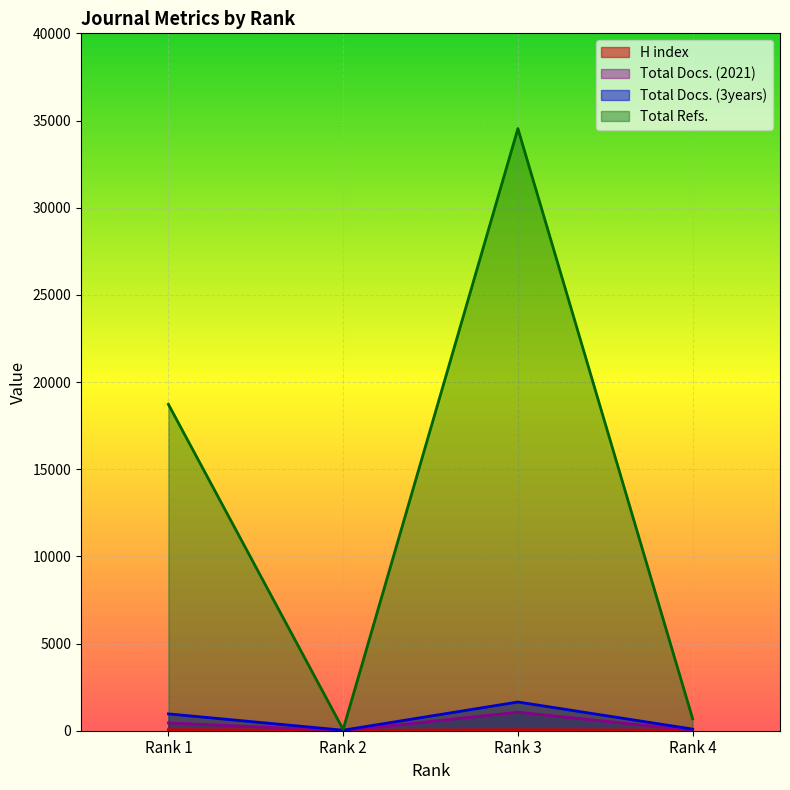

What is the difference between the maximum and minimum values in the Total Docs. (2021) series?

1061